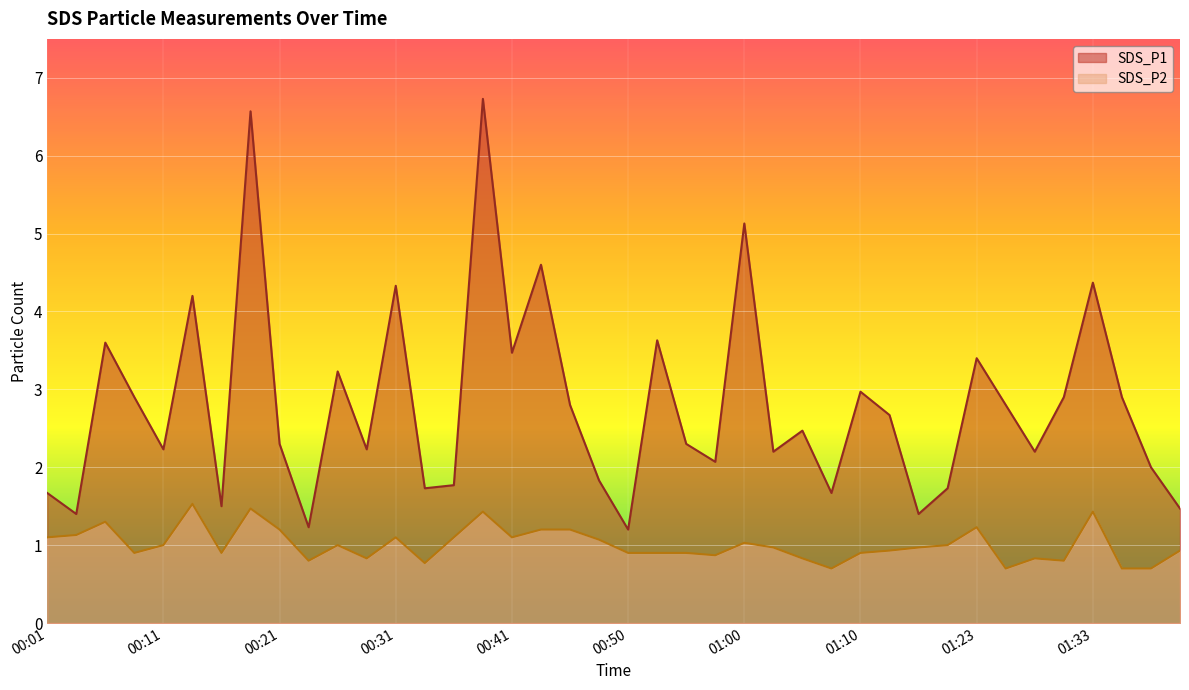

At which category does SDS_P1 reach its first local peak?

00:06